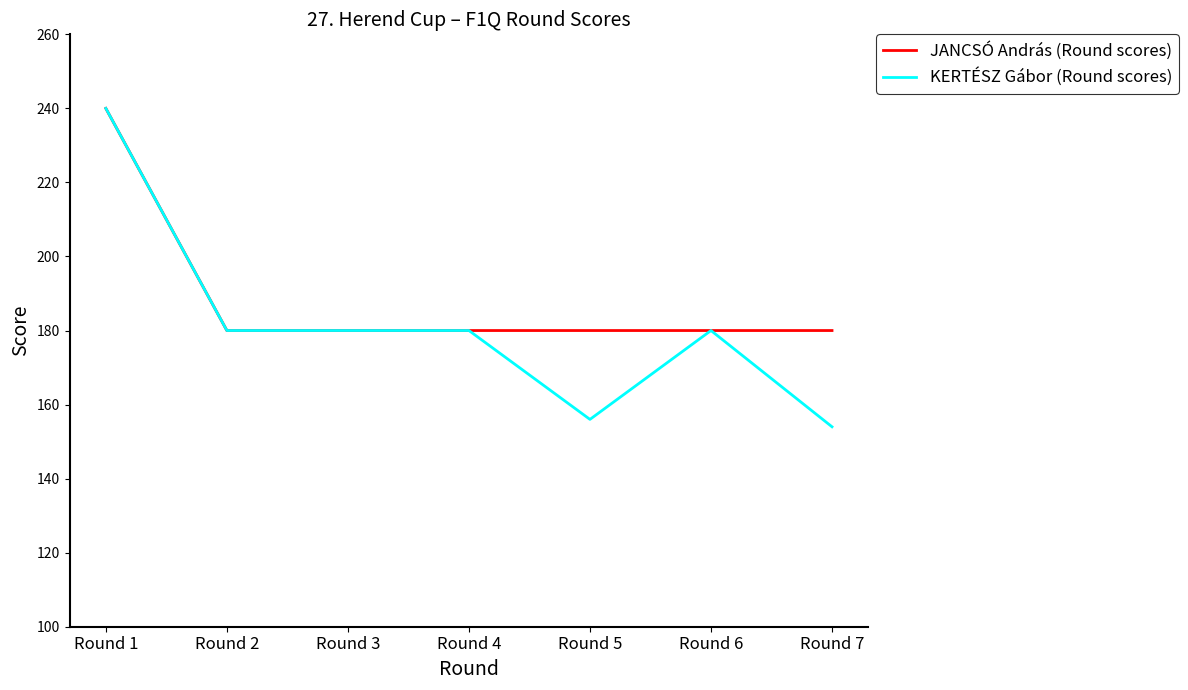

Which series has the largest total across all categories?

JANCSÓ András (Round scores)